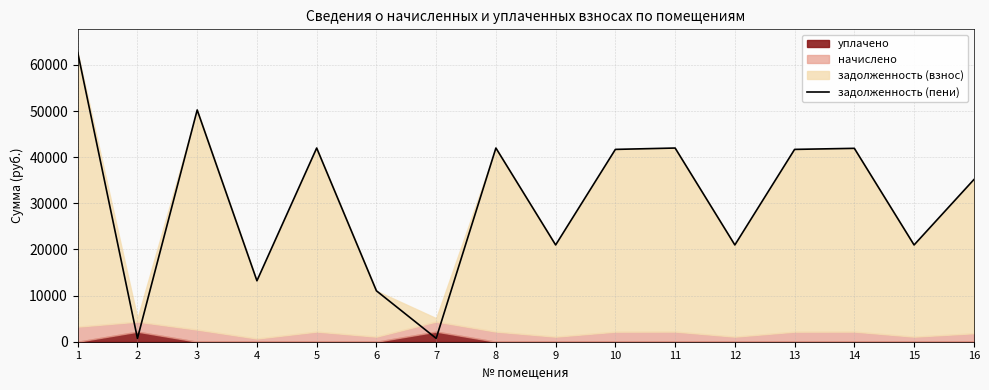

The chart shows a value of 20977.9 at 12. True or false?

True